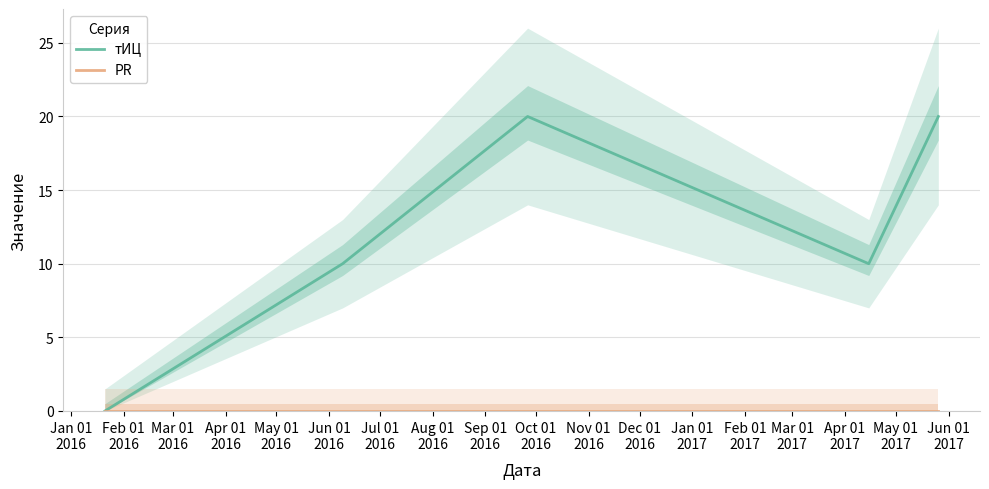

The value of тИЦ at Feb 01
2016 is 16. True or false?

False